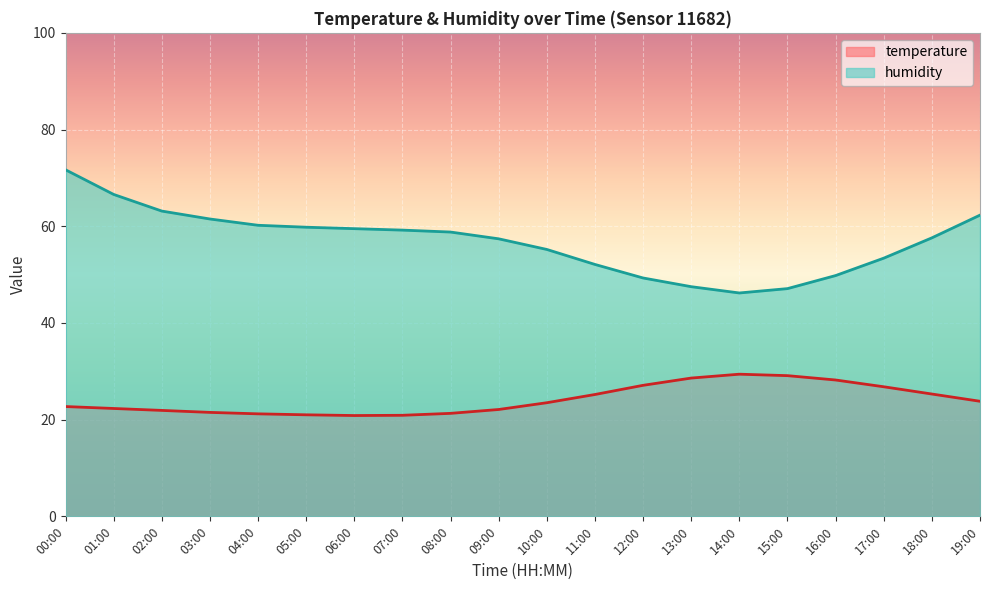

True or false: temperature has a value of 15.1 at 19:00.

False